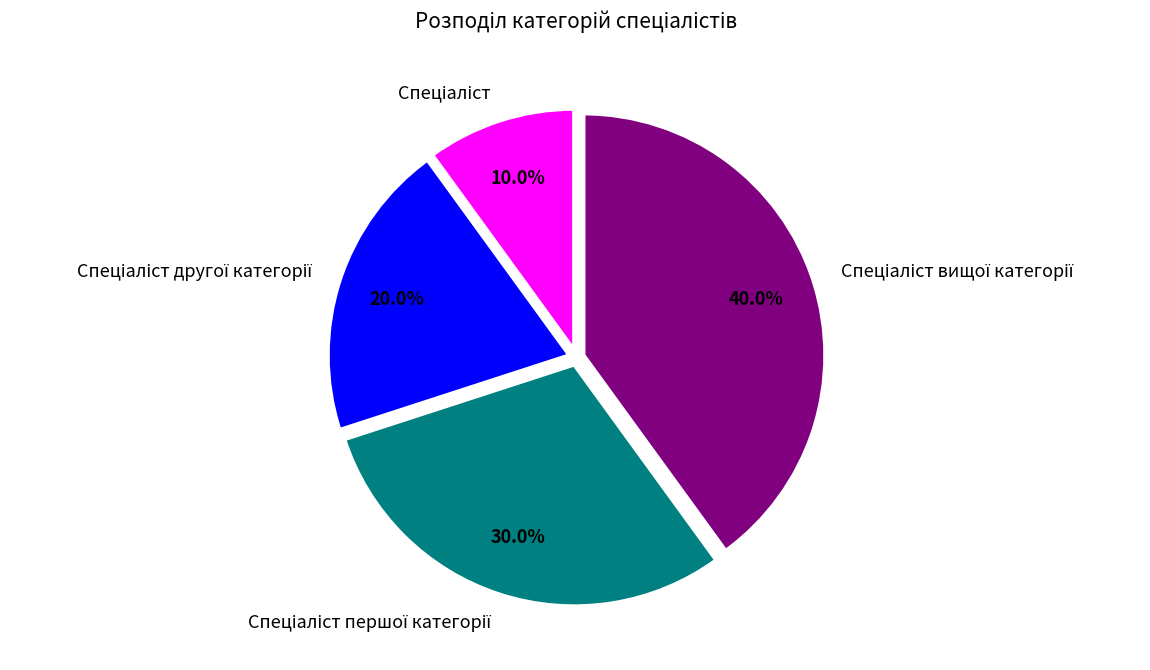

Is there any slice that represents more than half of the pie?

No